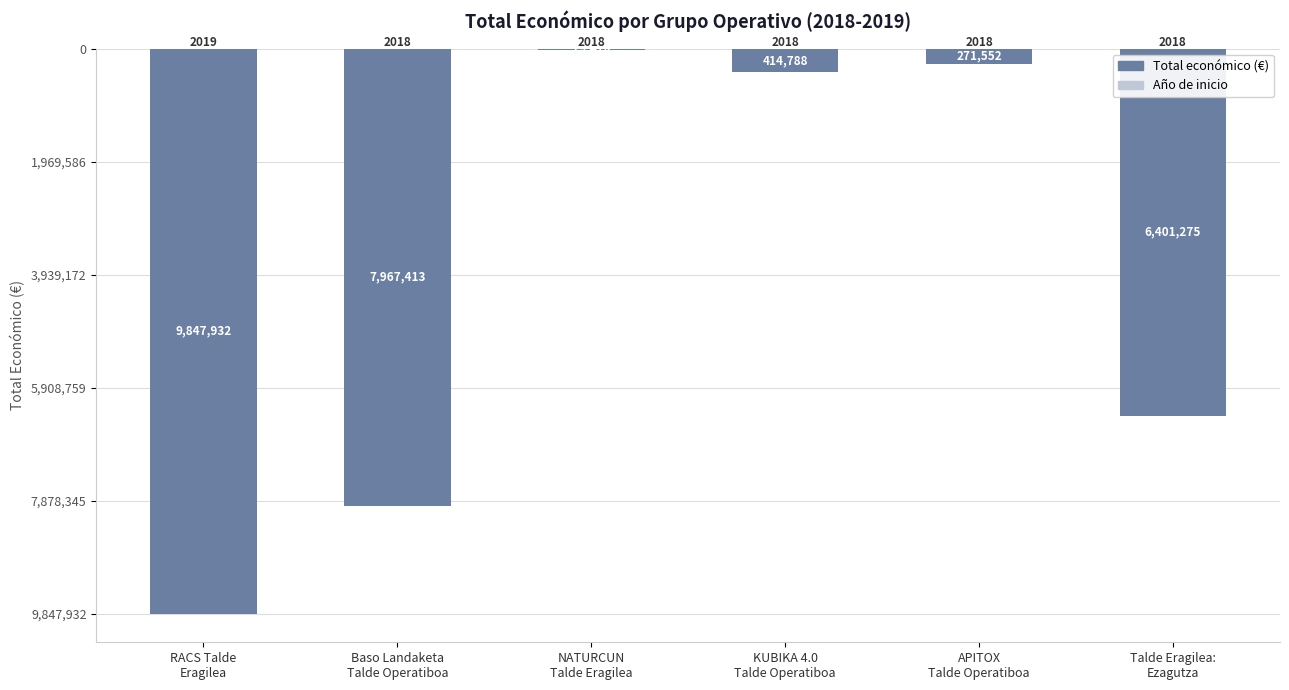

What is the difference between the highest and lowest values at APITOX
Talde Operatiboa?

271553